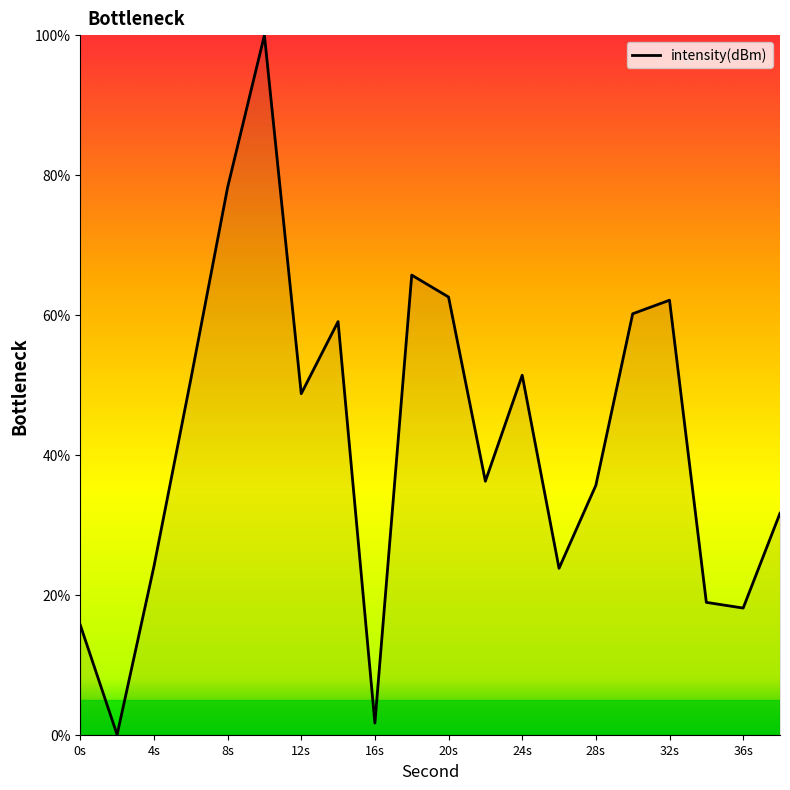

What is the maximum value shown in the chart?

100.0